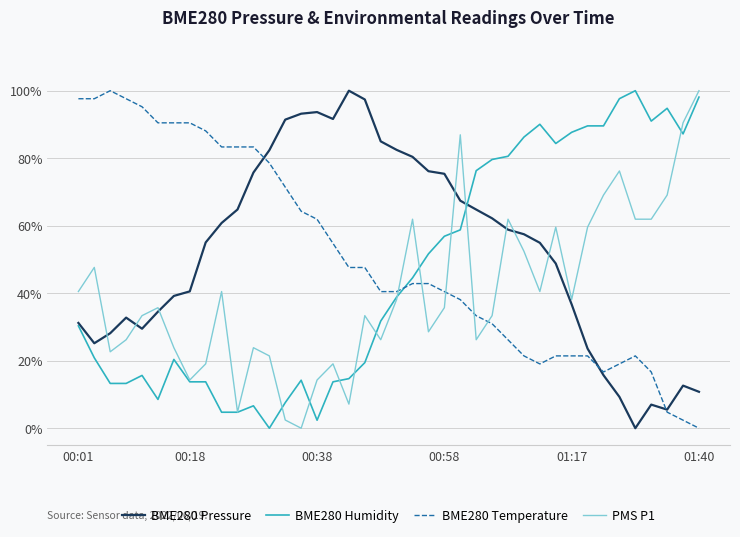

Which series ends up on top after the final intersection of BME280 Temperature and BME280 Humidity?

BME280 Humidity